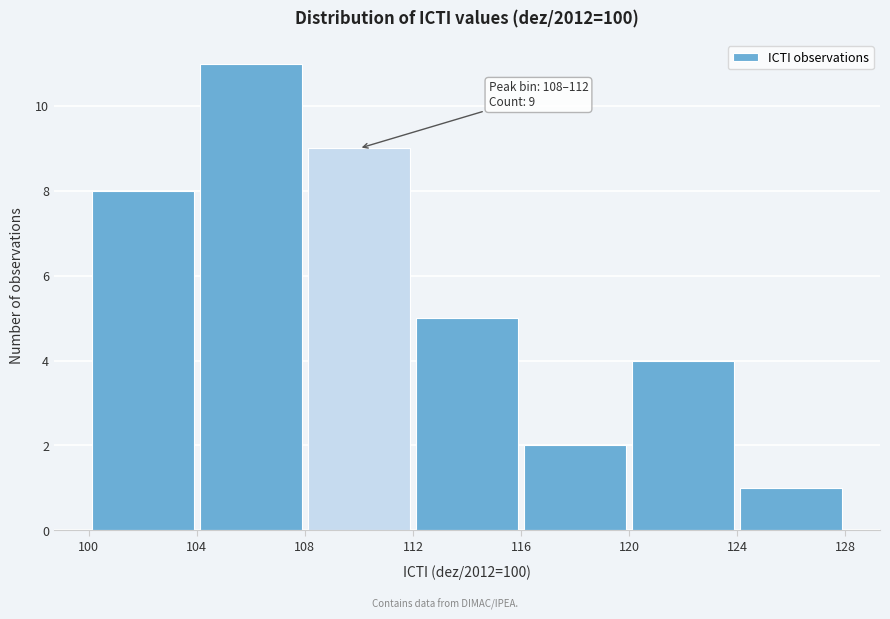

Over which range of the x-axis is the bar tallest?

104 to 108